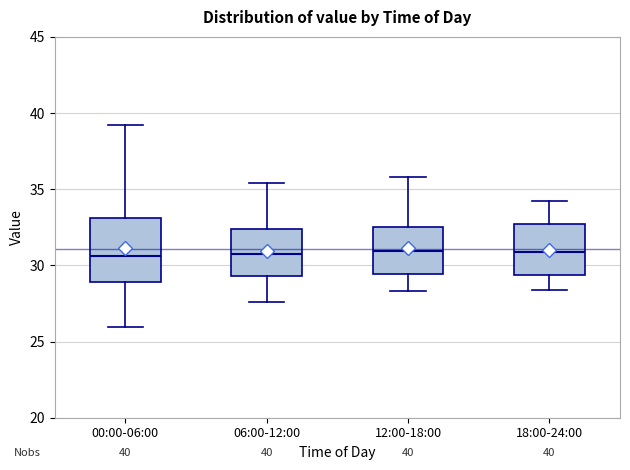

Comparing the boxes themselves (not the whiskers), which one is the tallest?

00:00-06:00